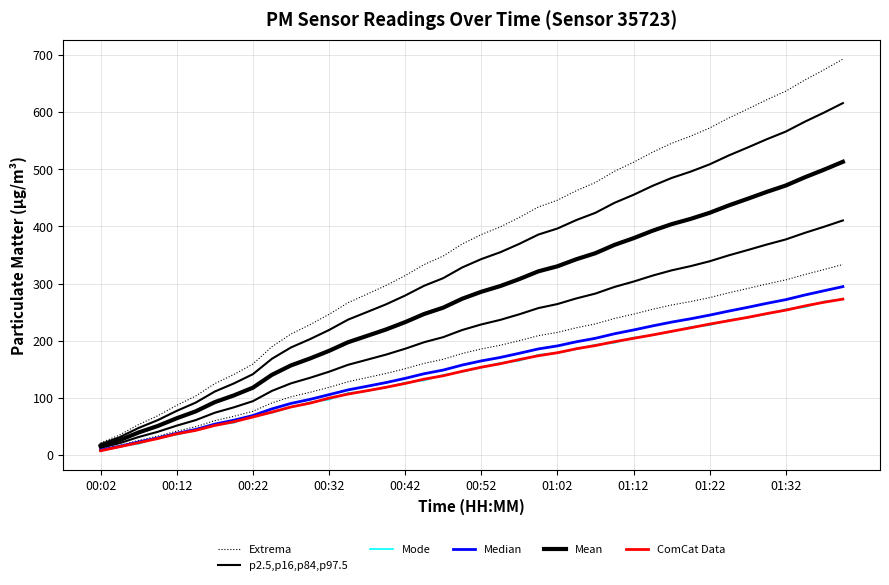

What is the average value of the p2.5,p16,p84,p97.5 series?

324.3